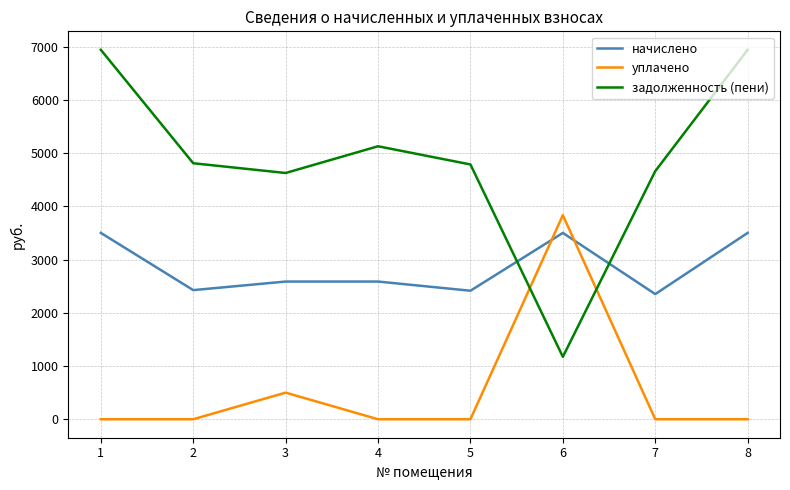

After their last crossing, which series has the higher values: начислено or задолженность (пени)?

задолженность (пени)